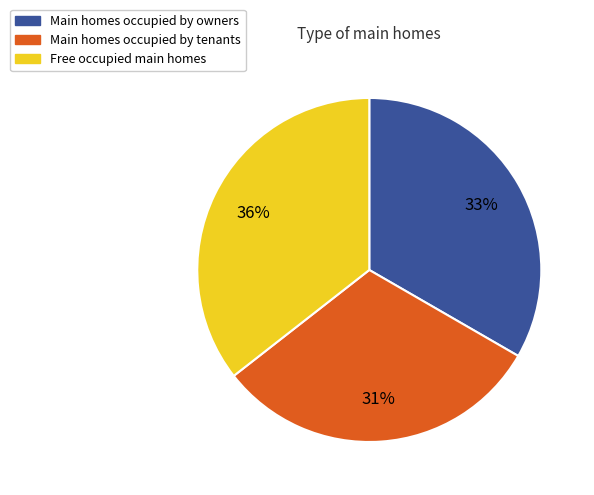

To the nearest percent, what portion does Free occupied main homes represent?

36%